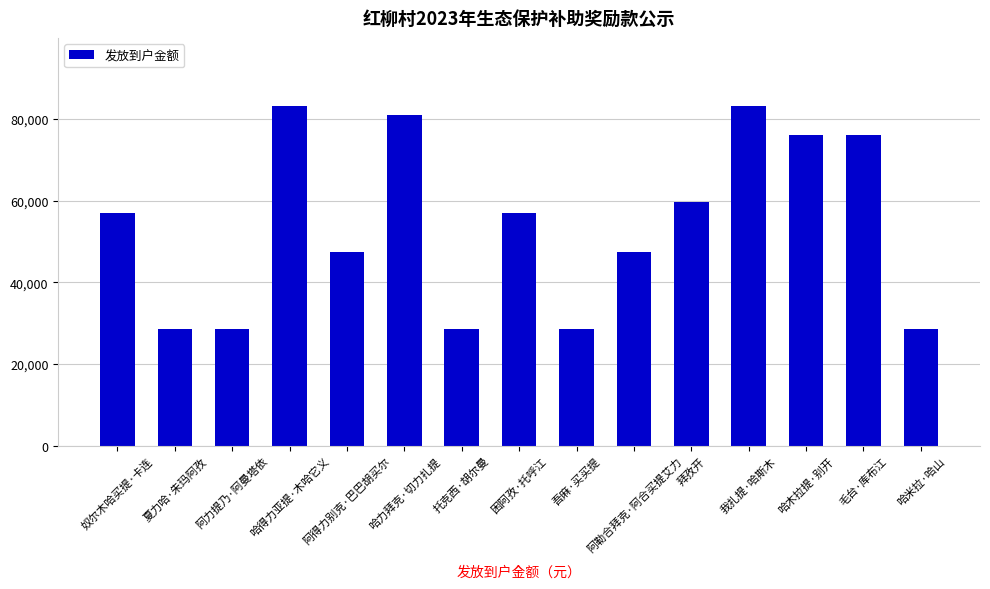

Is it true that the value at 阿勒合拜克·阿合买提艾力 is 19572.4?

False